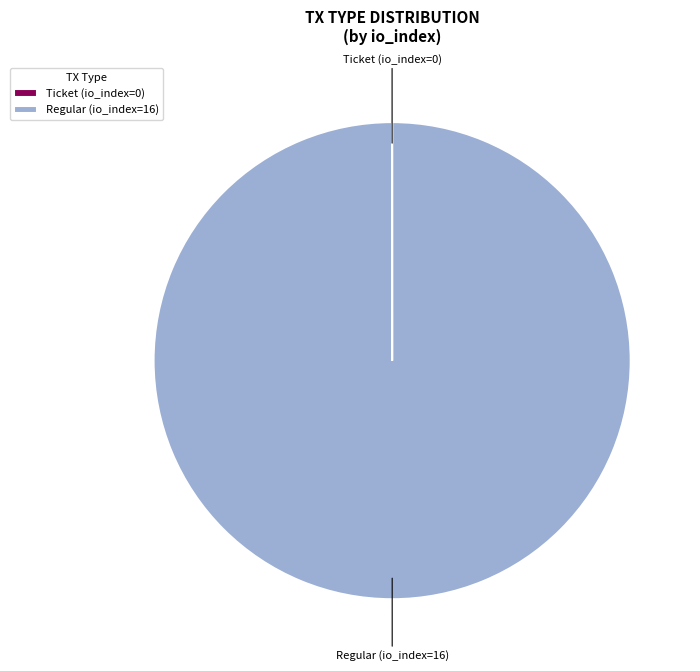

True or false: Regular (io_index=16) accounts for 94% of the total.

False